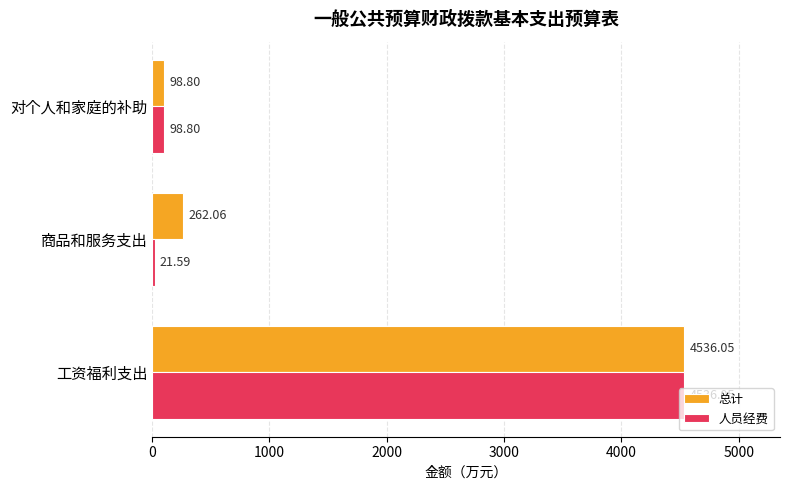

What is the sum of all 总计 values?

4896.9